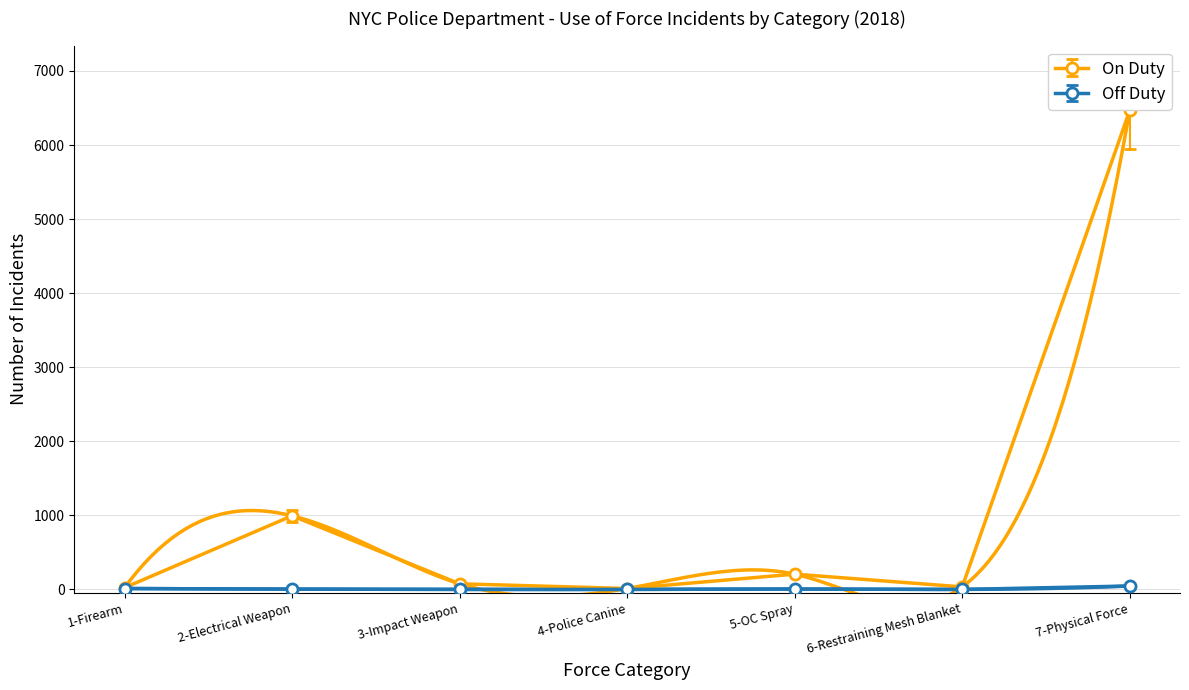

True or false: Off Duty and On Duty cross at least once.

False